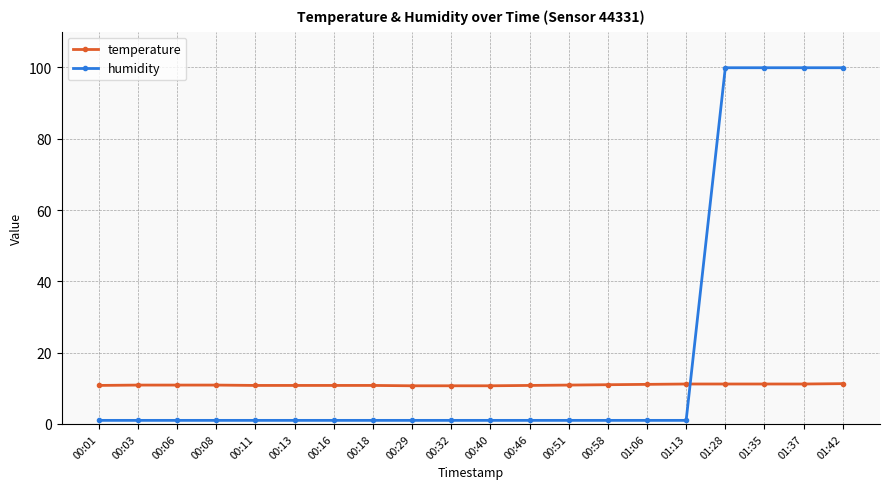

What is the average value of the humidity series?

20.8